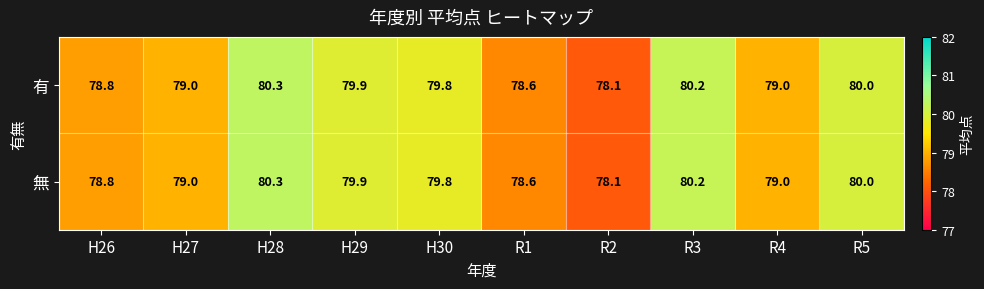

What is the sum of all 無 values?

793.7